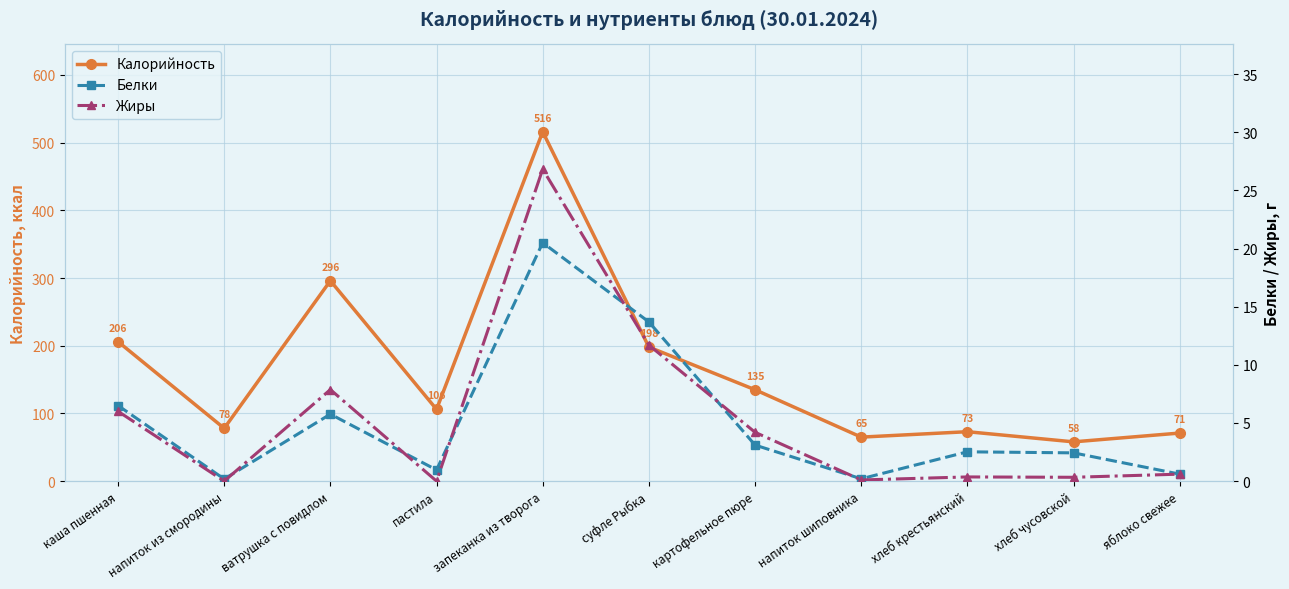

True or false: Калорийность and Белки cross at least once.

False